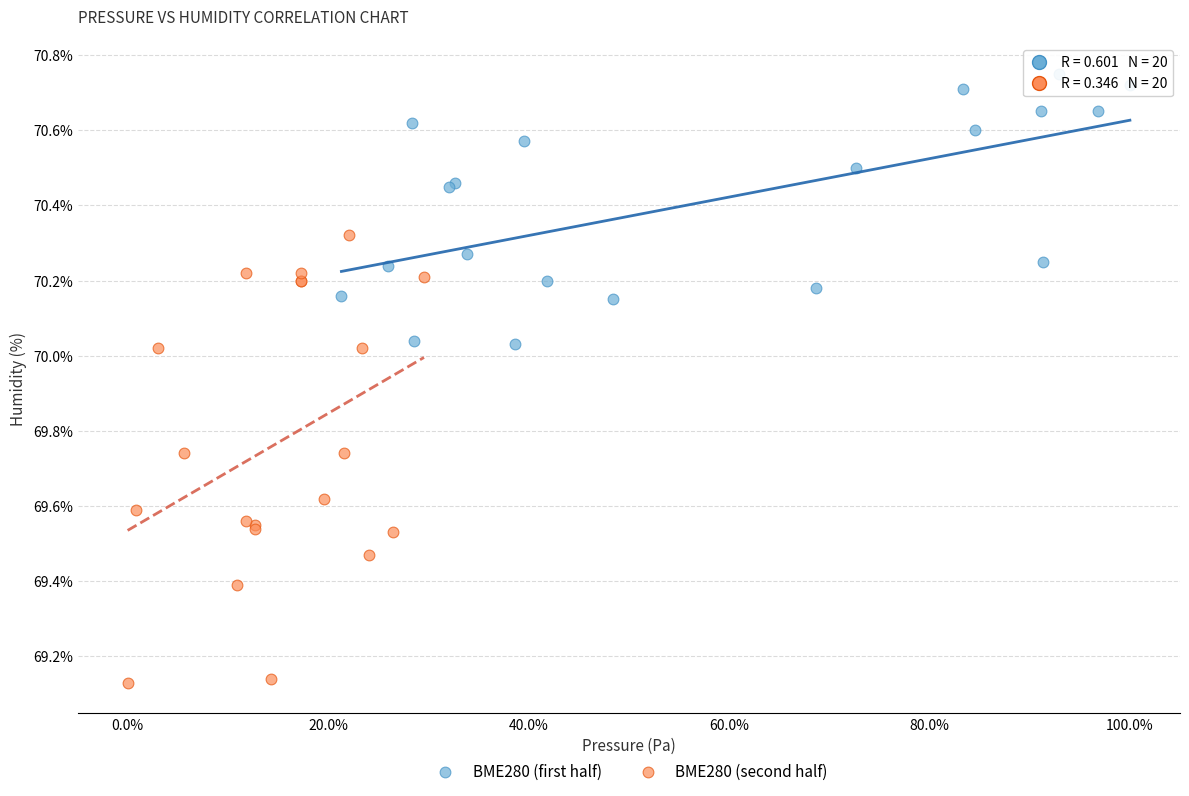

Which series reaches the maximum Y coordinate?

BME280 (first half)